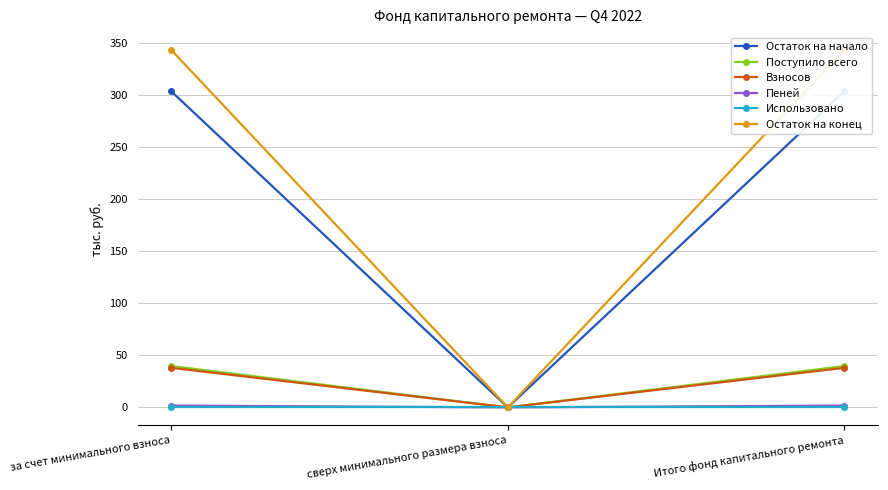

Reading left to right, extract all data points from this chart.

Остаток на начало: за счет минимального взноса=303.9	сверх минимального размера взноса=0.0	Итого фонд капитального ремонта=303.9
Поступило всего: за счет минимального взноса=39.8	сверх минимального размера взноса=0.0	Итого фонд капитального ремонта=39.8
Взносов: за счет минимального взноса=38.0	сверх минимального размера взноса=0.0	Итого фонд капитального ремонта=38.0
Пеней: за счет минимального взноса=1.7	сверх минимального размера взноса=0.0	Итого фонд капитального ремонта=1.7
Использовано: за счет минимального взноса=0.0	сверх минимального размера взноса=0.0	Итого фонд капитального ремонта=0.0
Остаток на конец: за счет минимального взноса=343.7	сверх минимального размера взноса=0.0	Итого фонд капитального ремонта=343.7